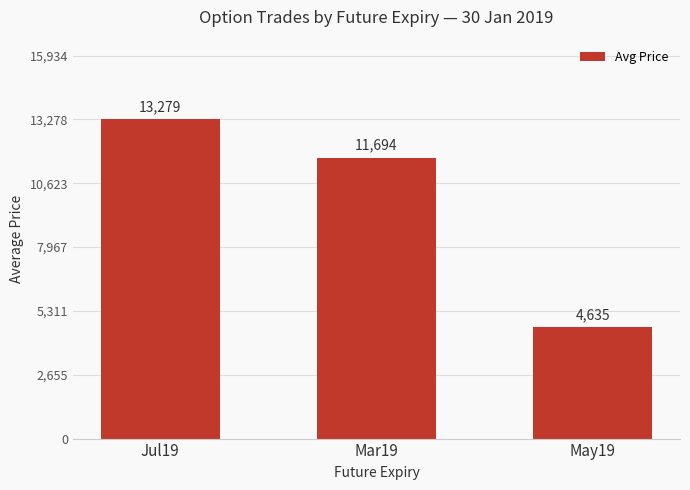

What is the minimum value shown in the chart?

4635